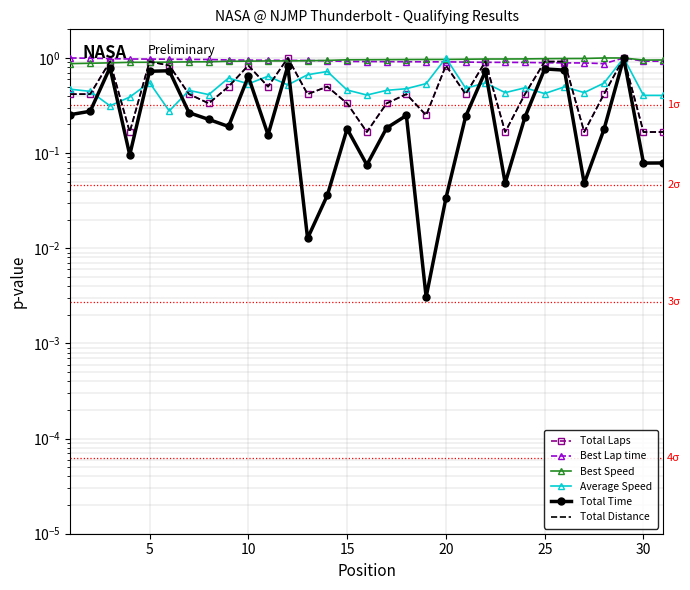

What is the lowest value of the Total Laps series?

0.2